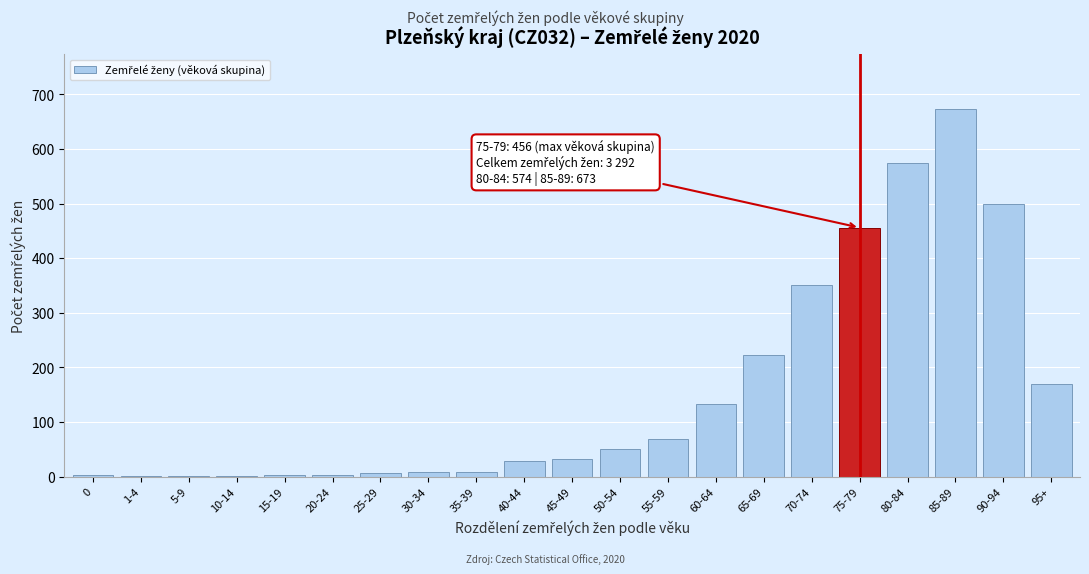

Where is the data nearest to the value 337?

70-74